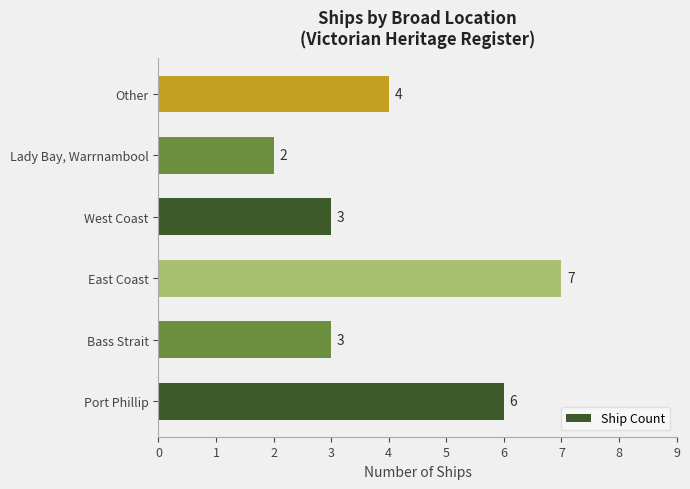

What is the difference between the second highest and second lowest values?

3